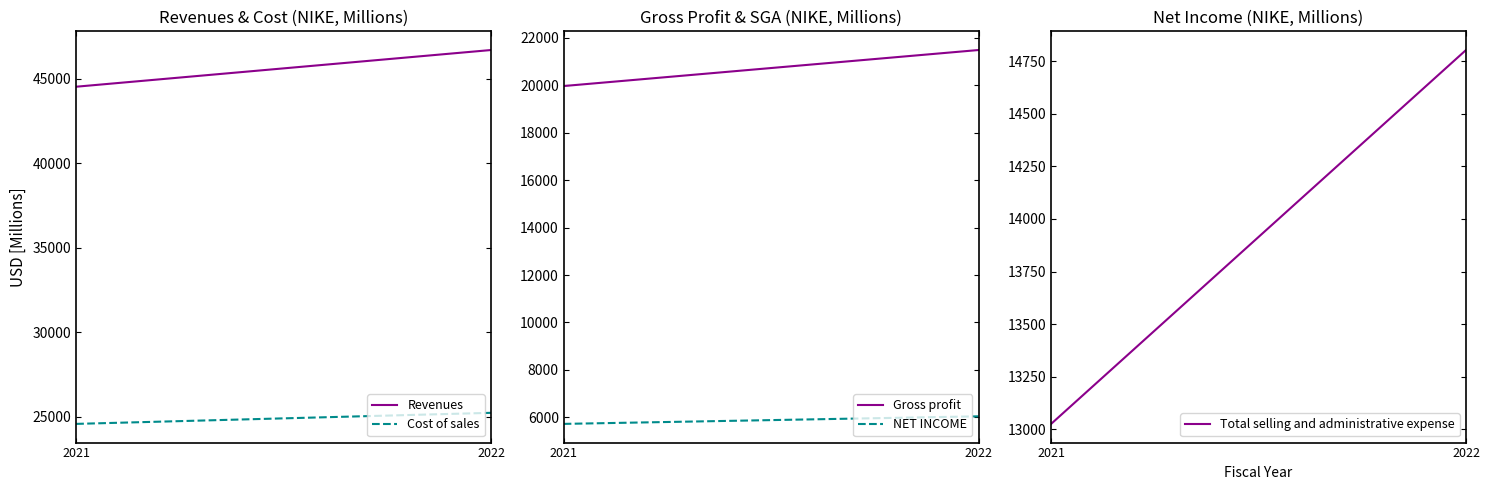

Count the Gross profit values in the range 19962 to 21479.

2